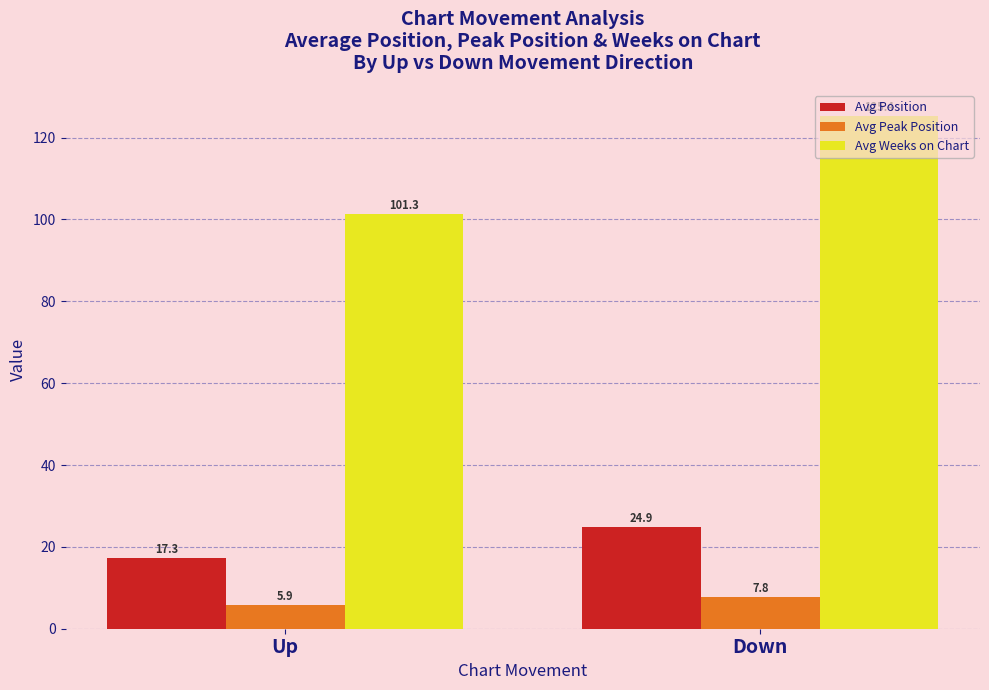

How many categories are shown in the chart?

2